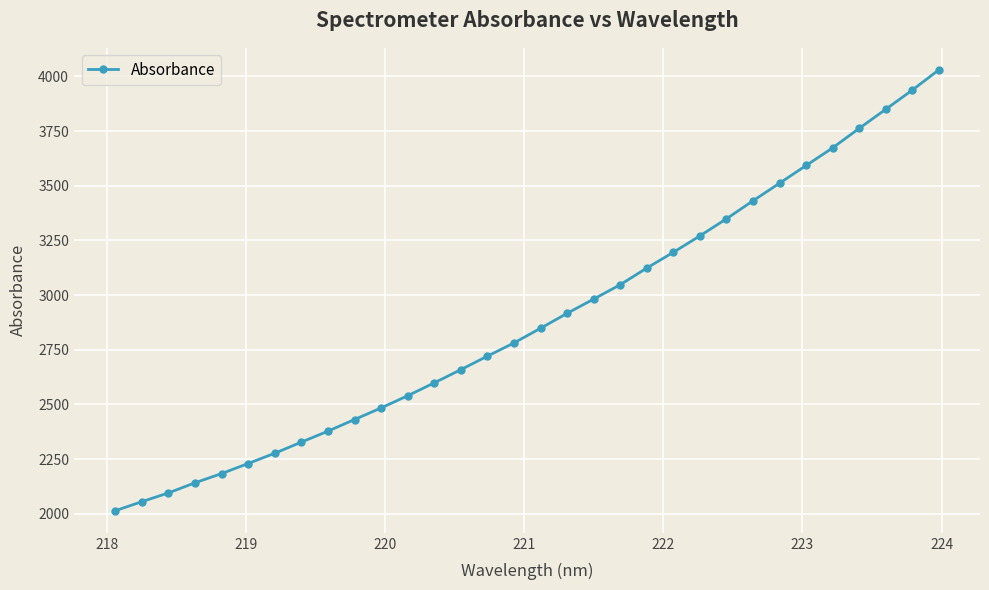

Count the number of data series in this chart.

1